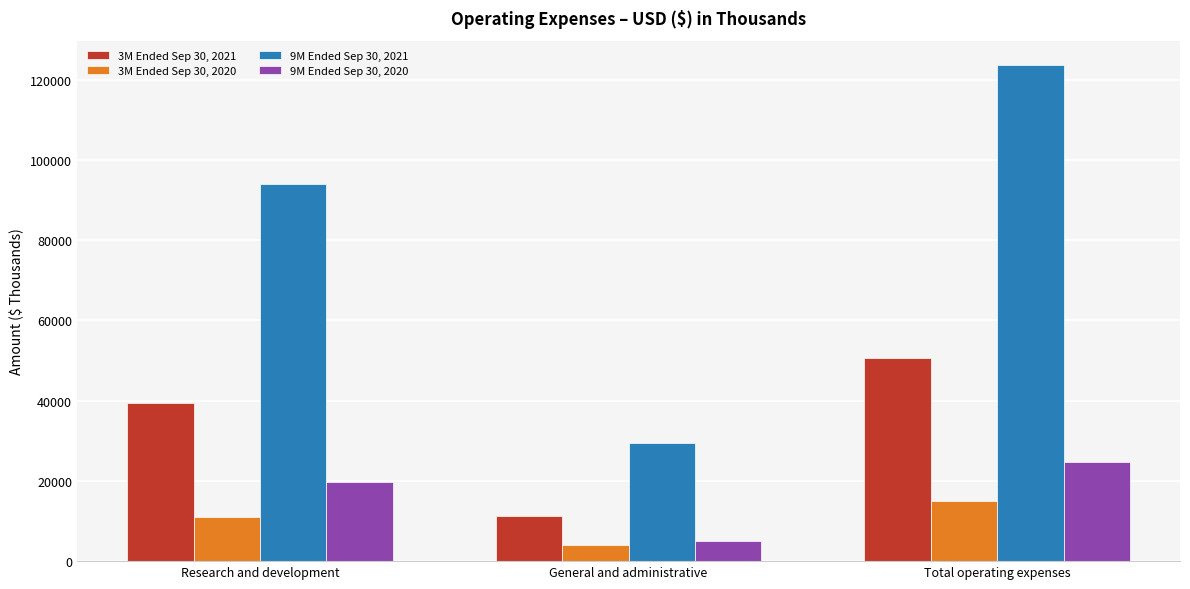

At which label is 3M Ended Sep 30, 2021 closest to 30917?

Research and development